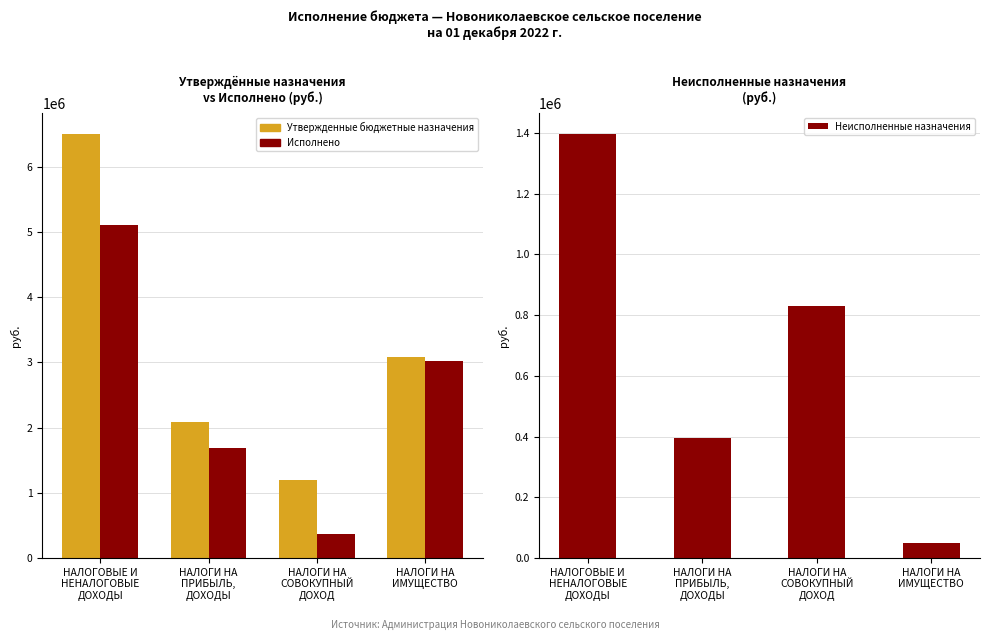

What is the label of the 1st bar from the left?

НАЛОГОВЫЕ И
НЕНАЛОГОВЫЕ
ДОХОДЫ